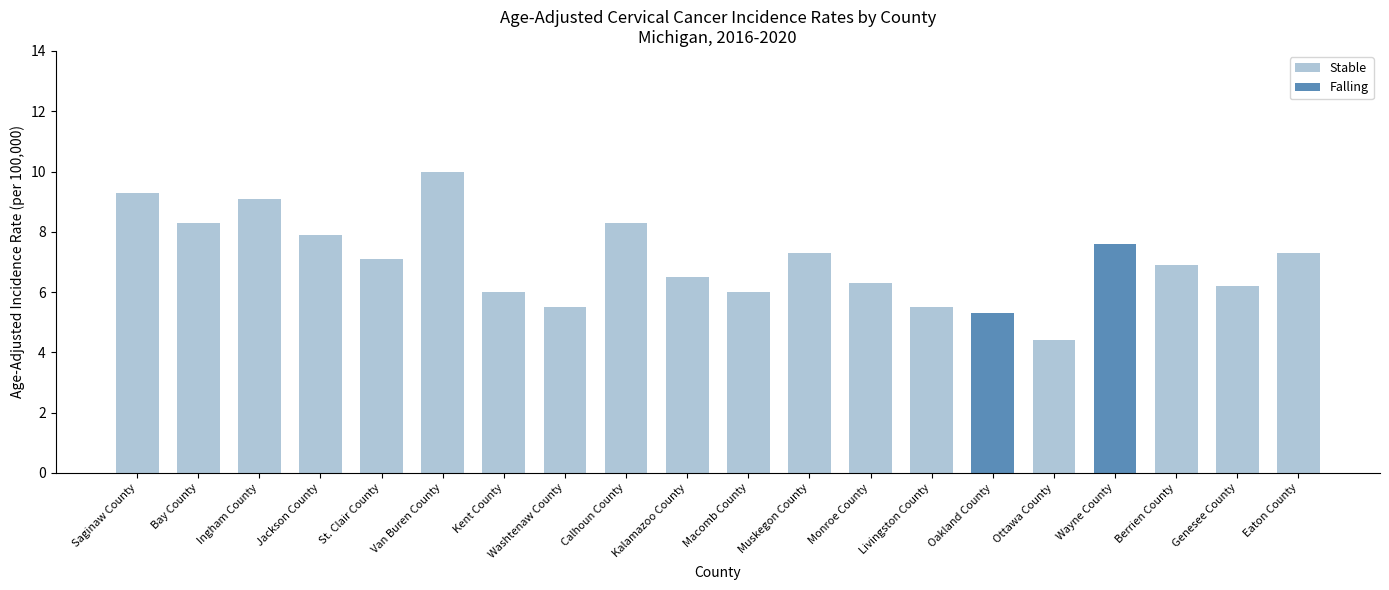

How many values are below 7?

10